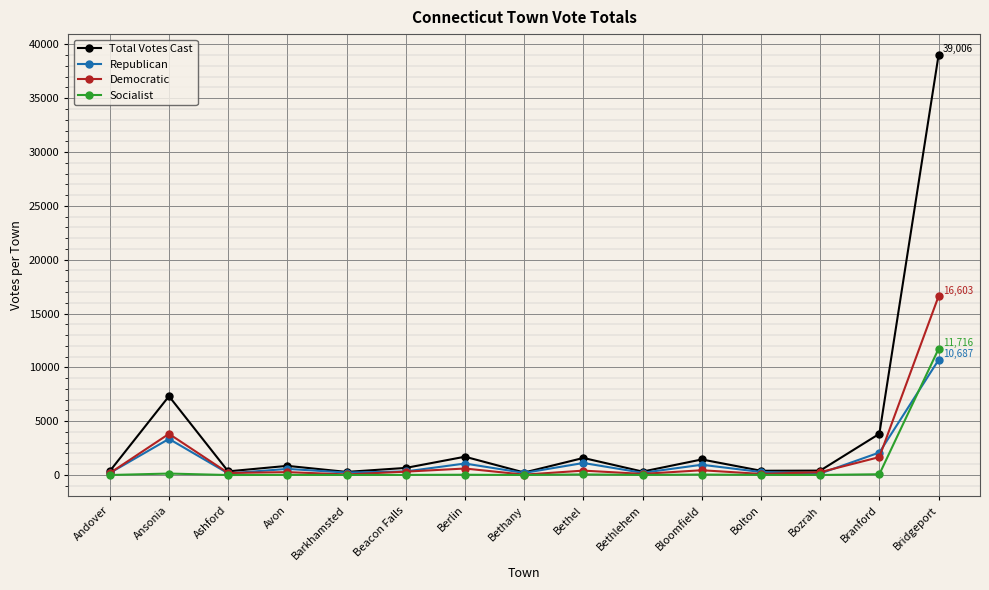

True or false: Total Votes Cast has a value of 10780 at Ansonia.

False